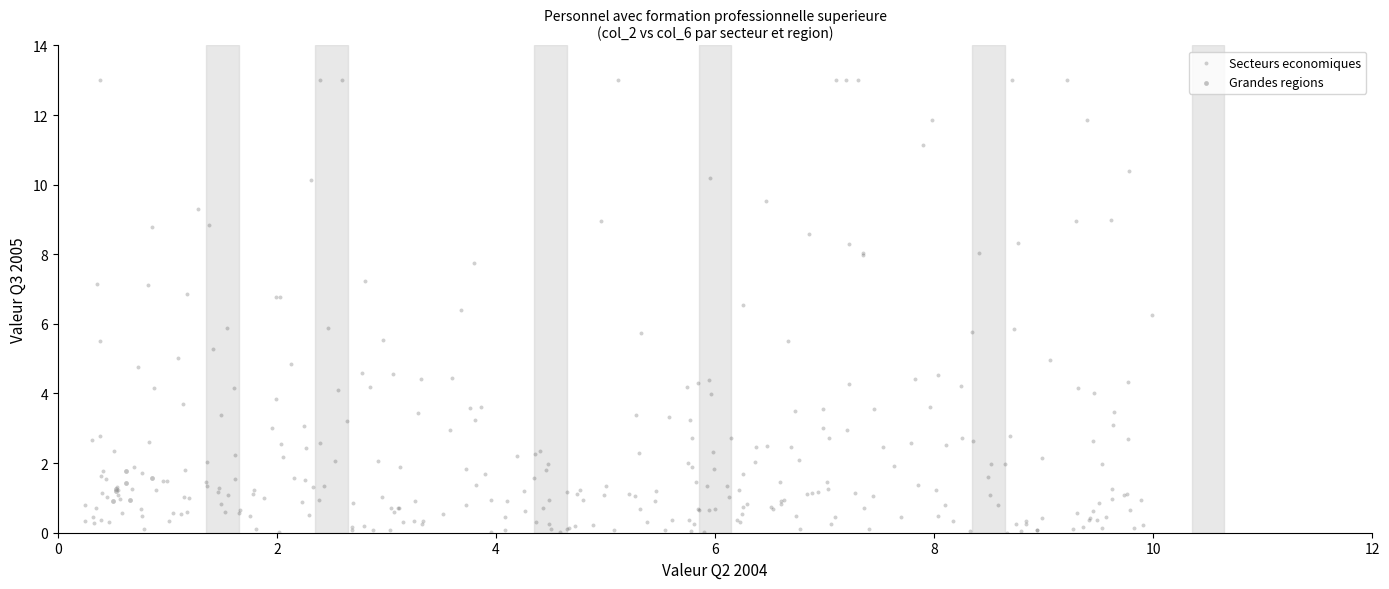

Which series has the largest Y range (max minus min)?

Secteurs economiques